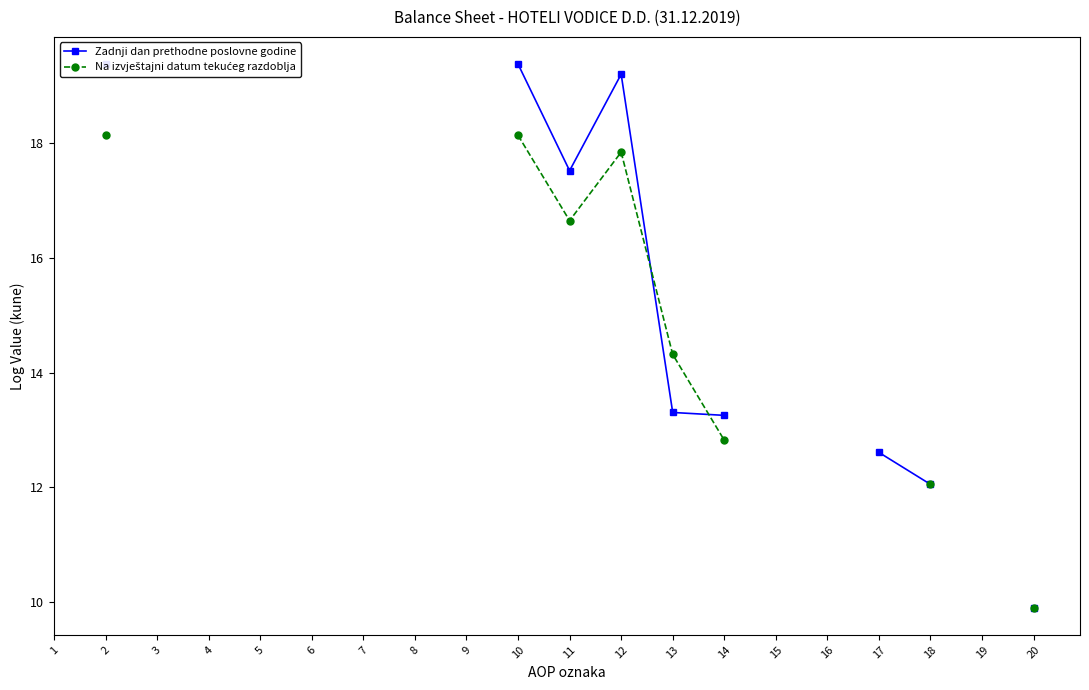

What is the spread (max minus min) of values at 12?

1.4